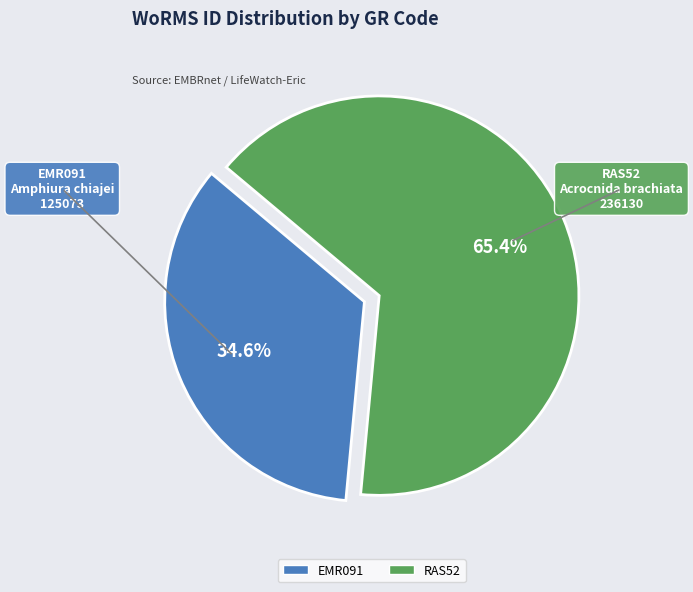

To the nearest percent, what is the average slice percentage?

50%